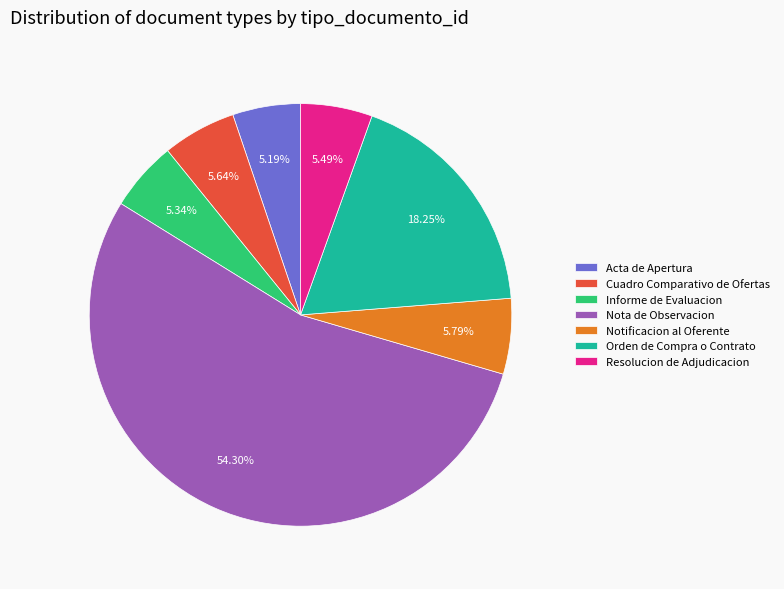

Is there a majority slice in this chart?

Yes